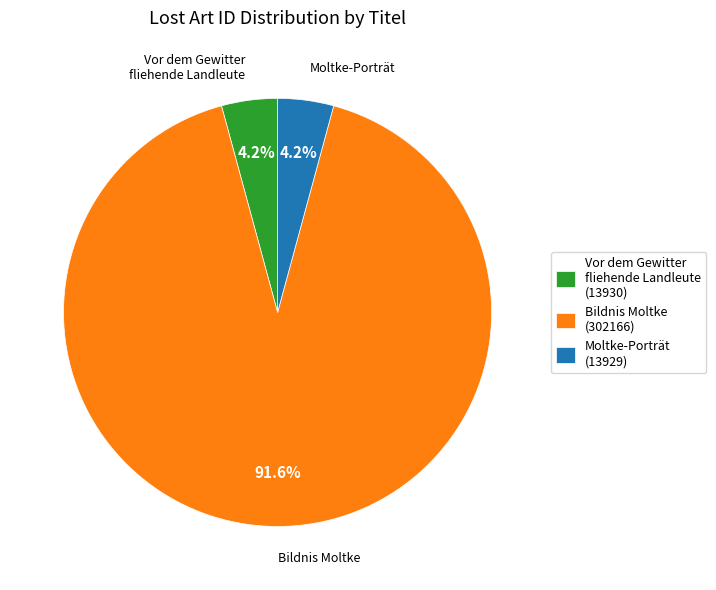

What is the total percentage of Moltke-Porträt and Vor dem Gewitter fliehende Landleute?

8.4%